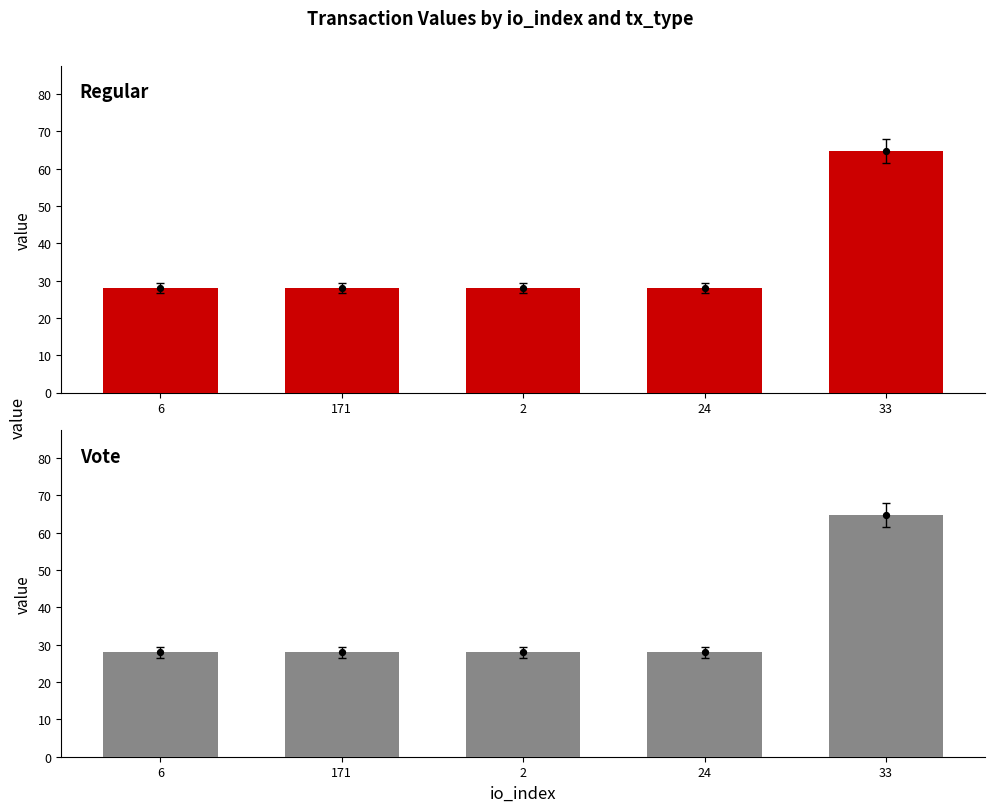

What is the total value across all series at 6?

55.9